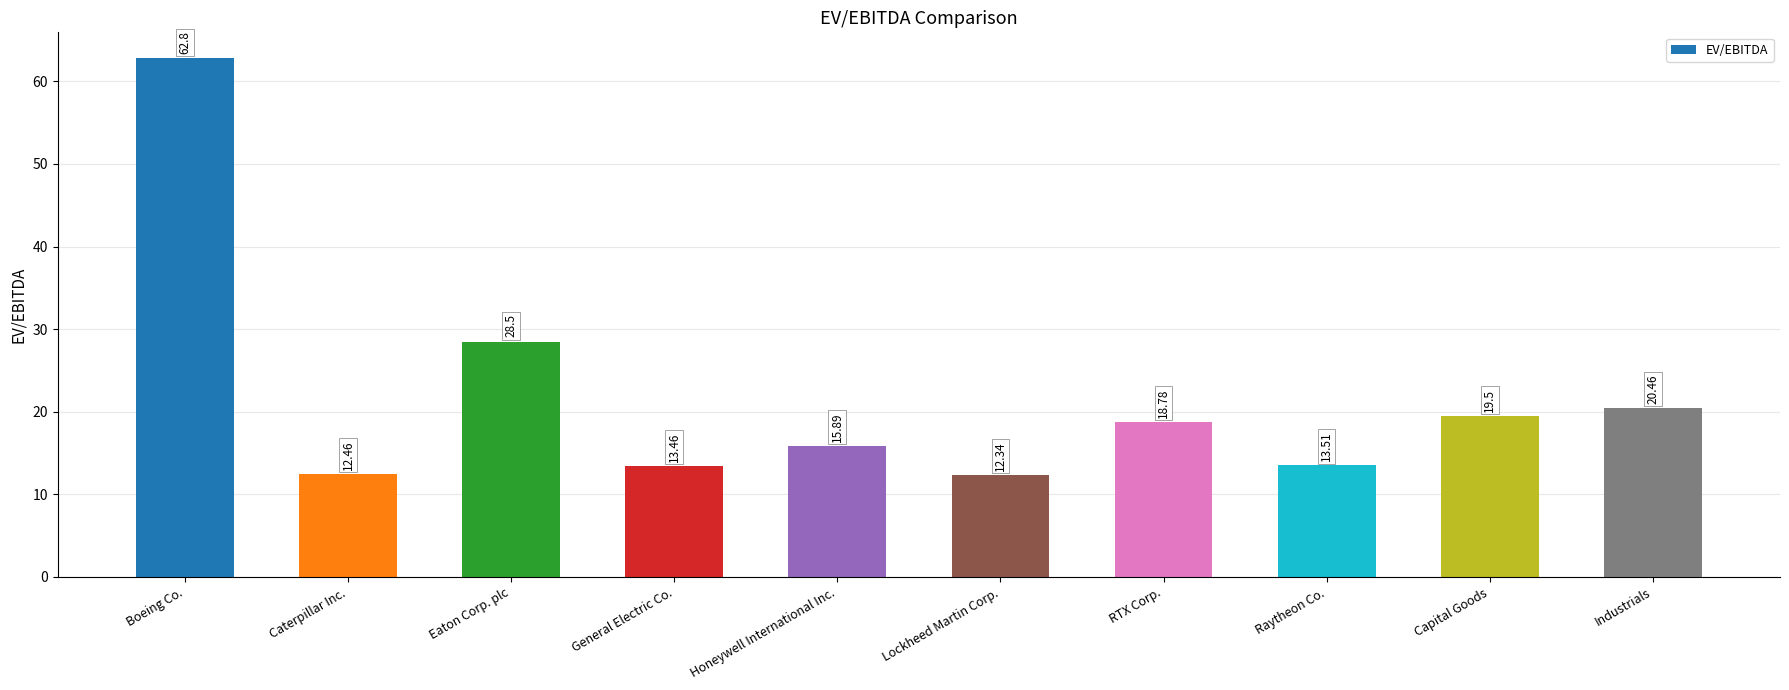

What is the label of the 10th bar from the right?

Boeing Co.